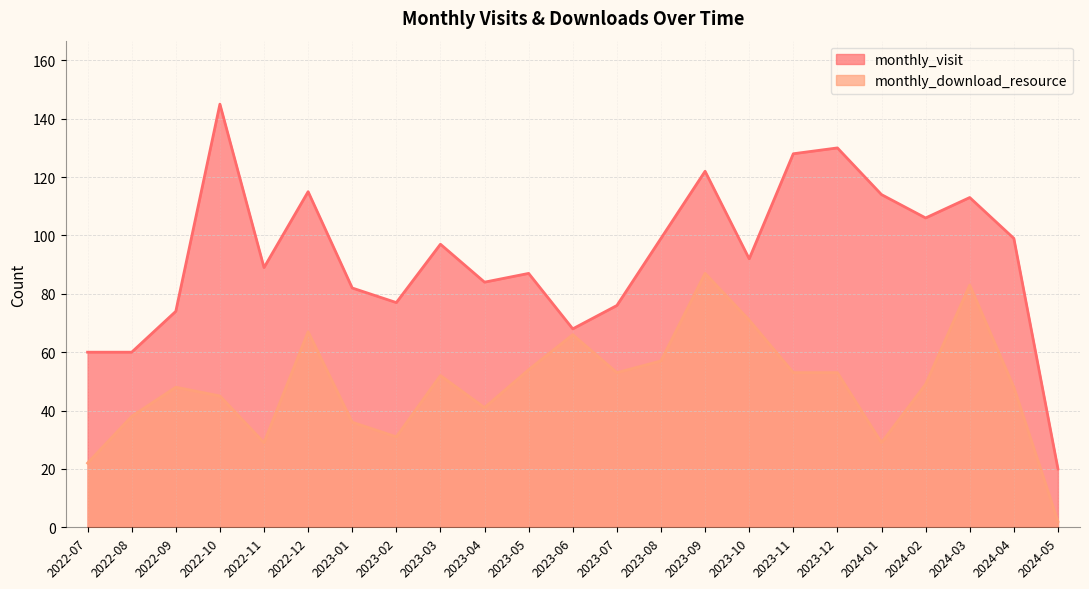

In monthly_visit, how many points are lower than both neighbors (excluding endpoints)?

6